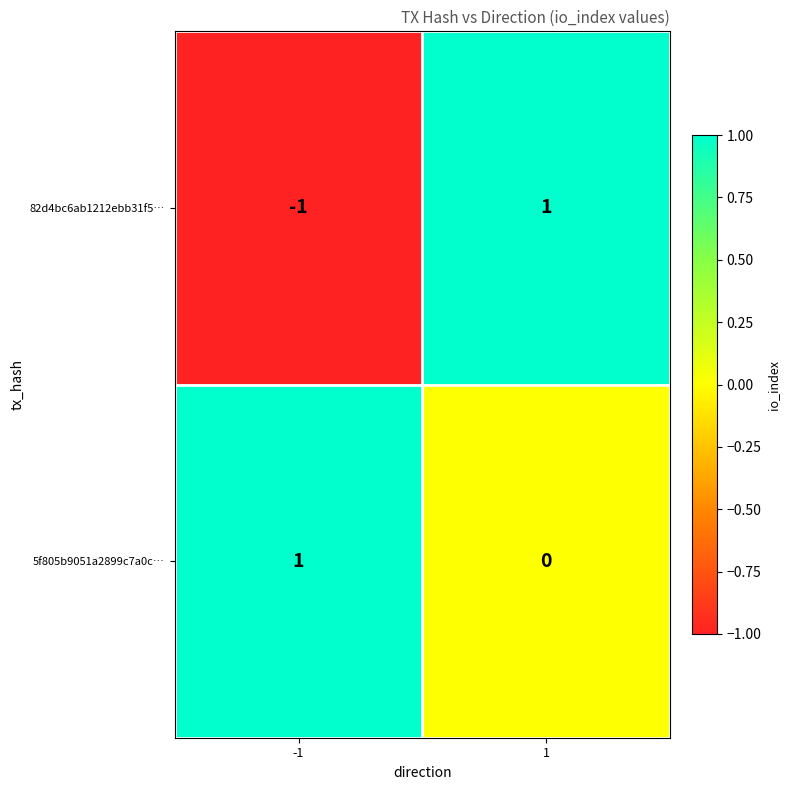

Which series has the largest range (max minus min)?

82d4bc6ab1212ebb31f5…